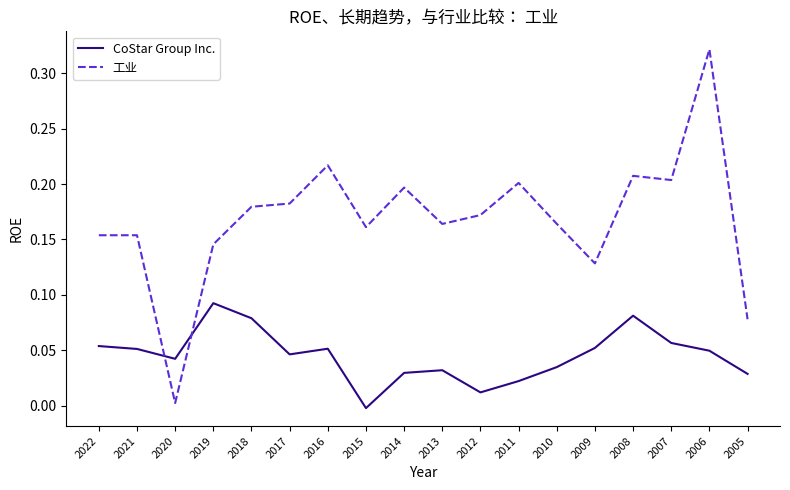

At which category is the sum across all series the highest?

2006